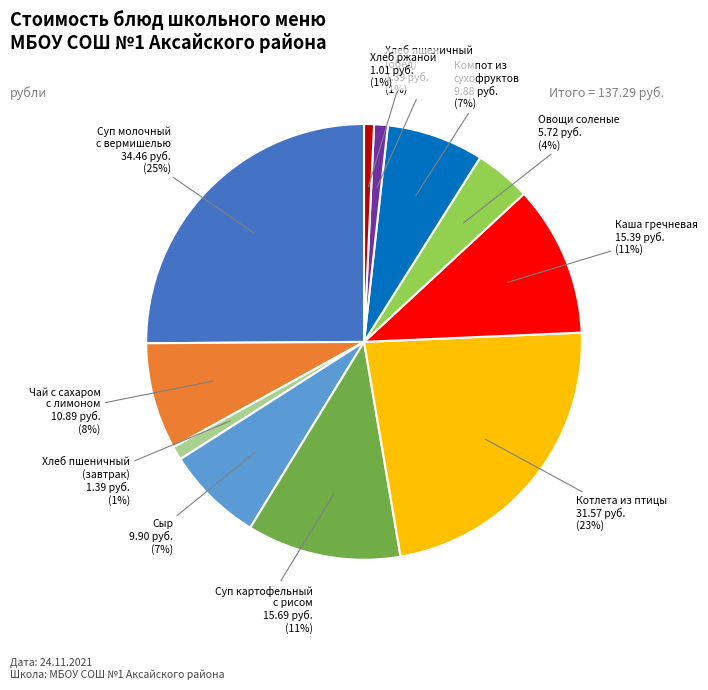

Which has a higher value, Овощи соленые or Сыр?

Сыр